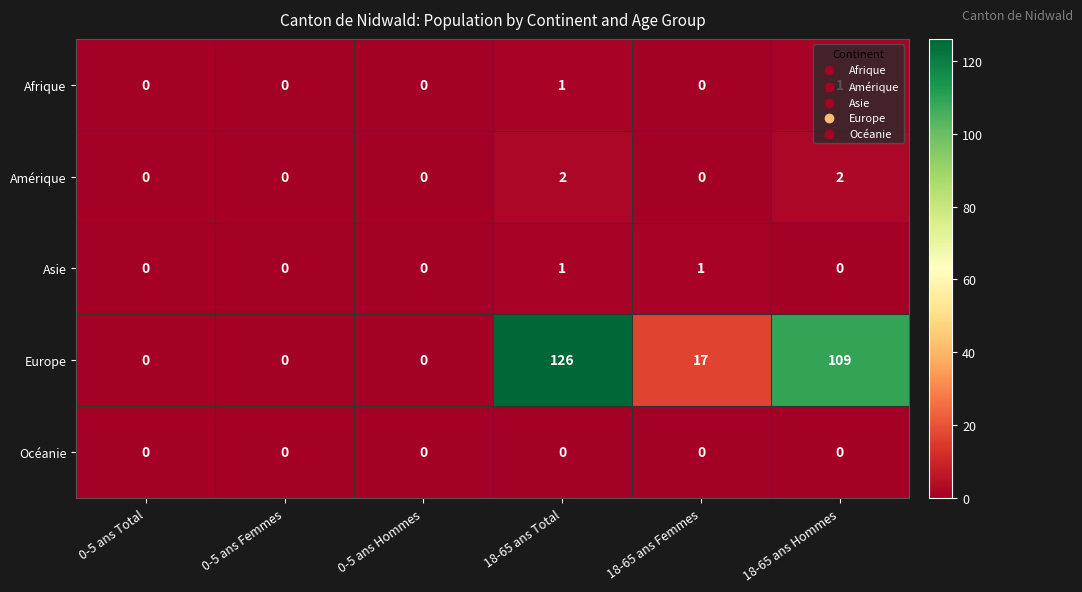

What is the highest value of the Europe series?

126